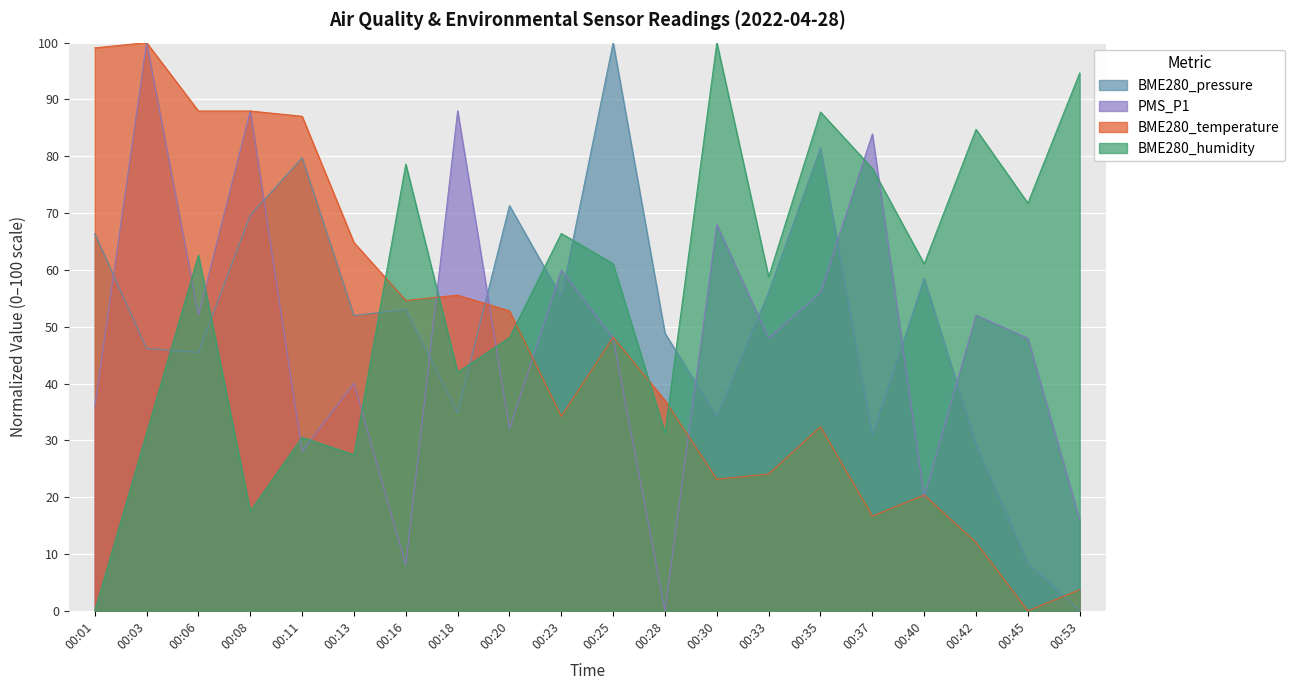

In BME280_temperature, how many points are lower than both neighbors (excluding endpoints)?

5